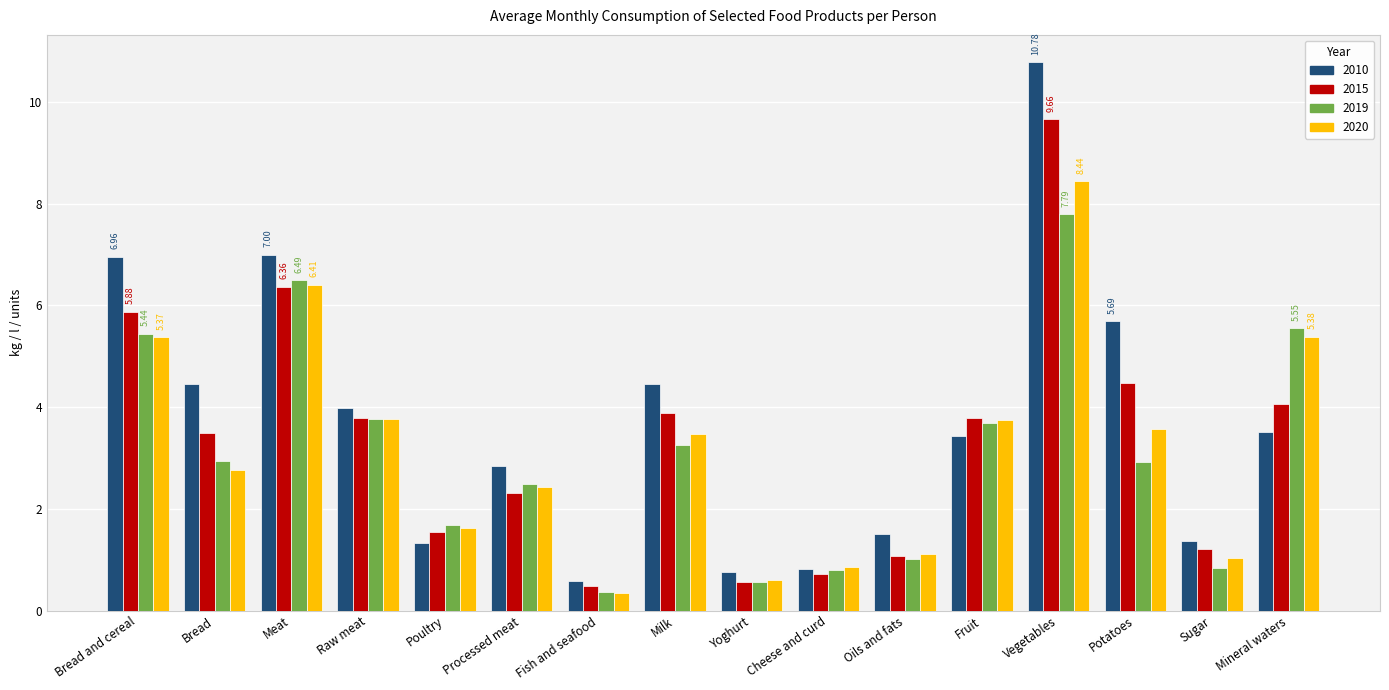

Which category has the highest value in the 2020 series?

Vegetables